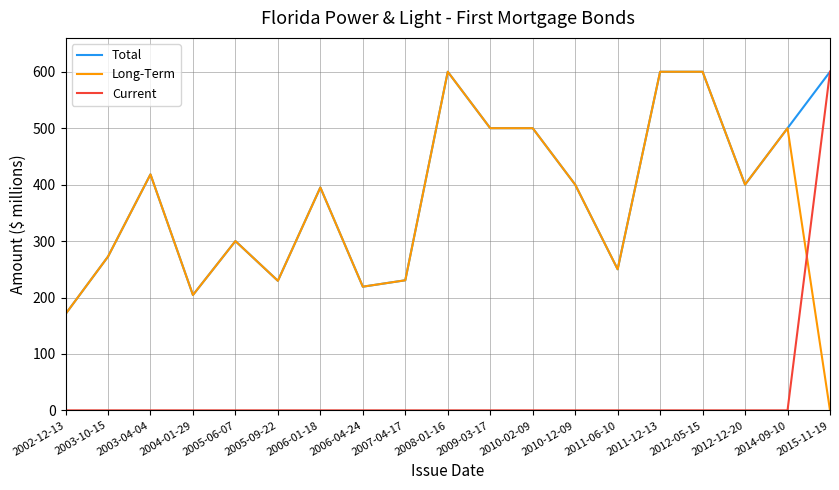

The value of Current at 2003-10-15 is 0.0. True or false?

True